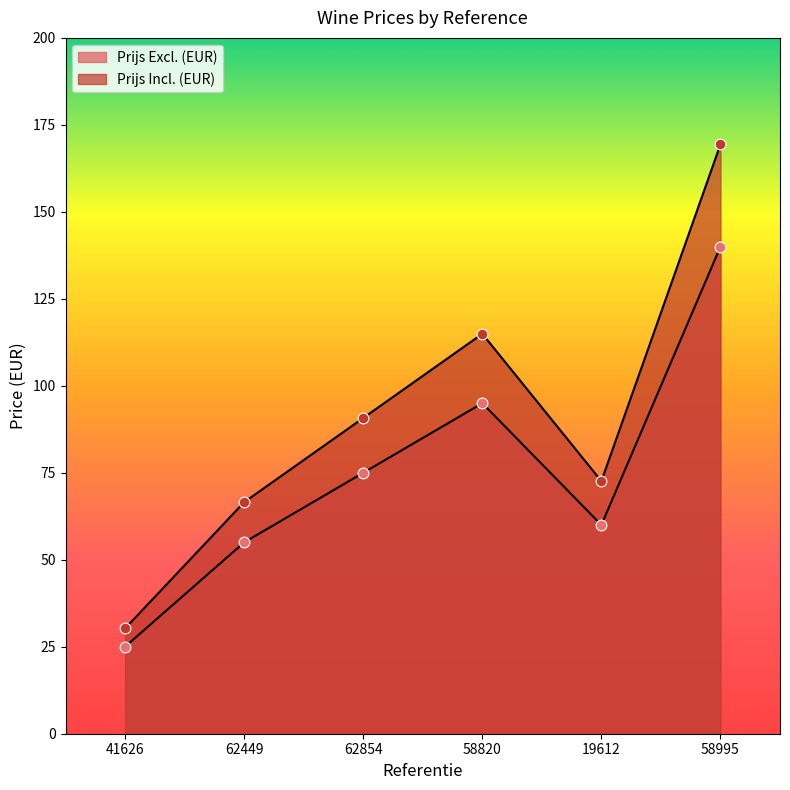

What is the total value across all series at 58820?

209.9